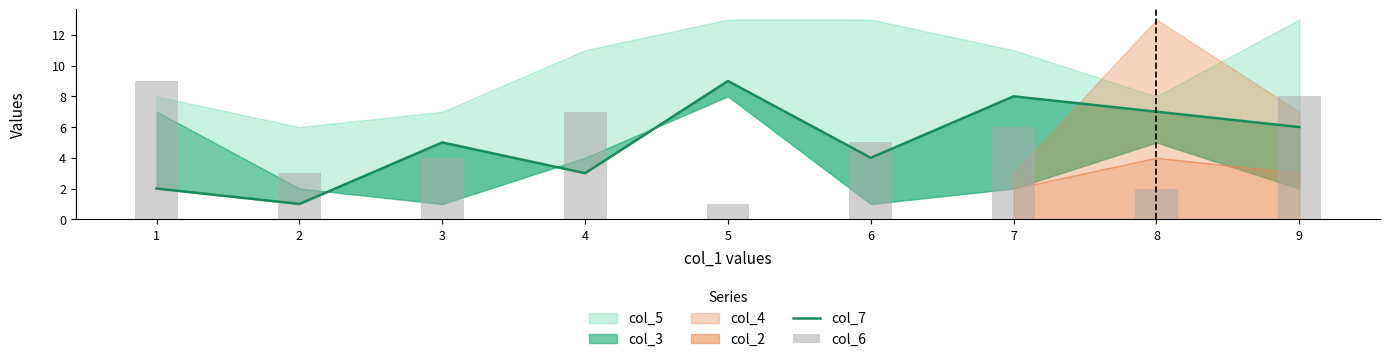

How many groups of bars are there?

9